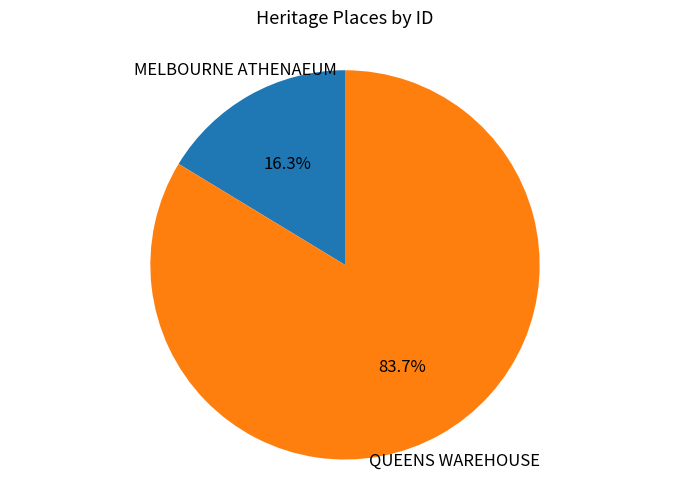

Does any single category account for the majority?

Yes